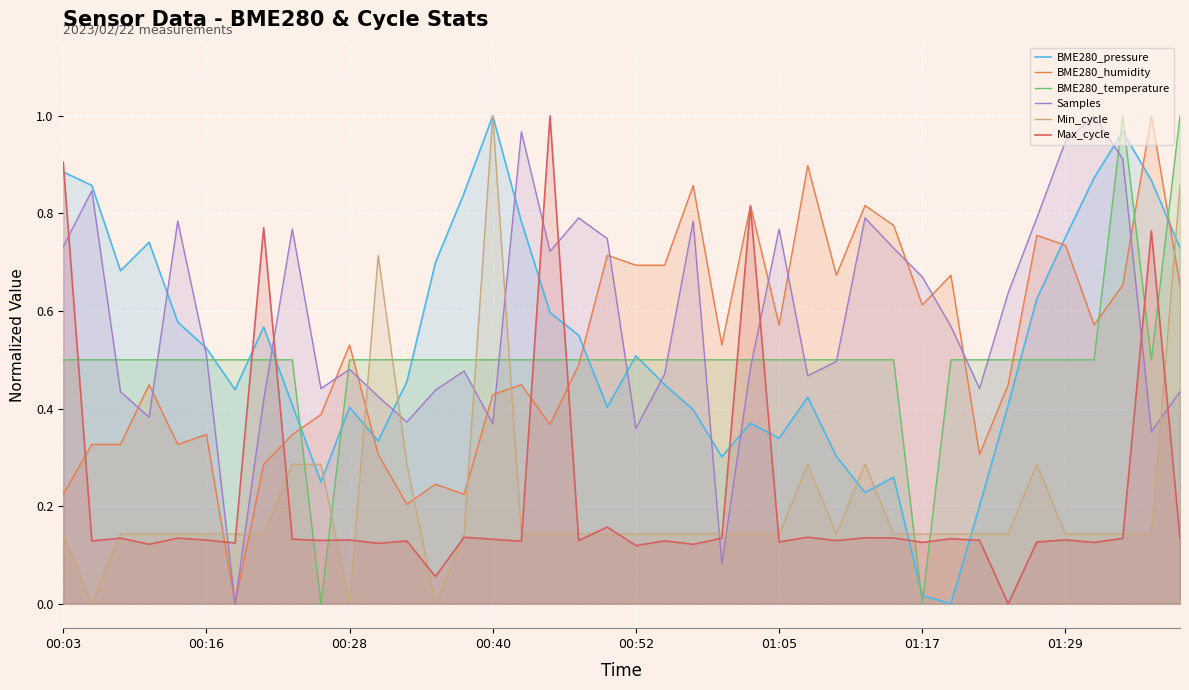

What is the label of the 40th point from the left?

39